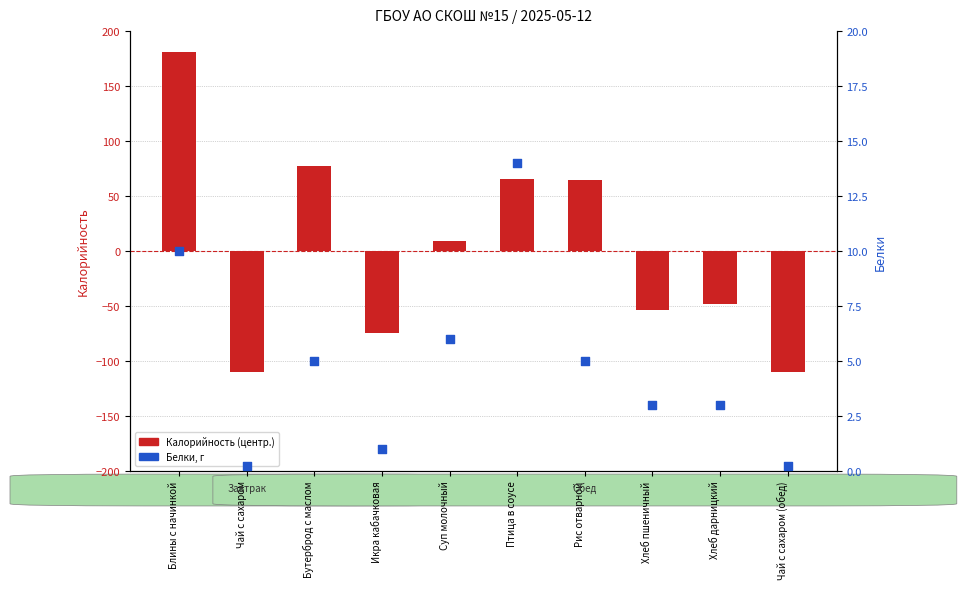

At how many categories does at least one series exceed 29?

4